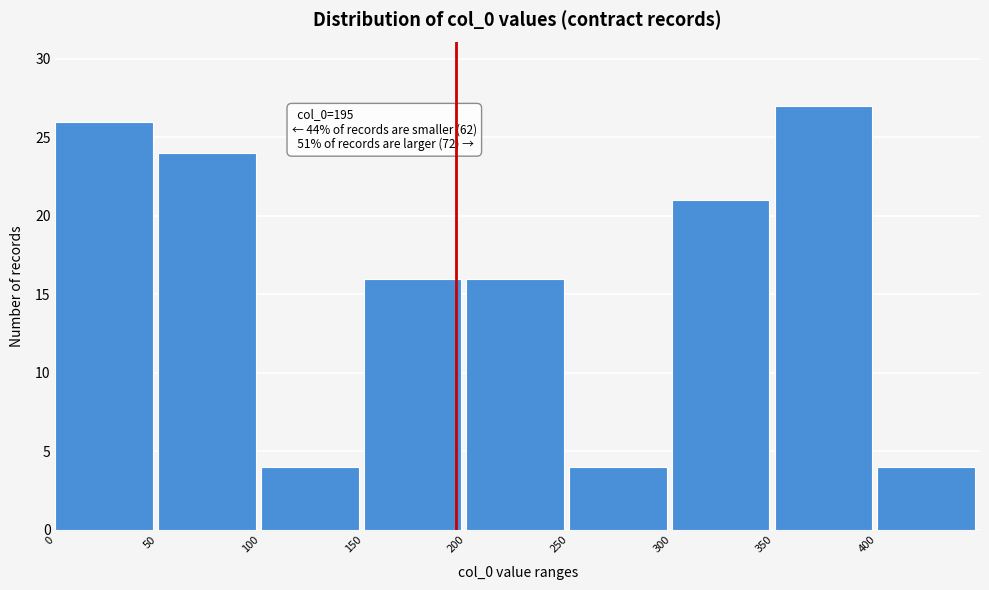

Which range on the x-axis has the tallest bar?

350 to 400